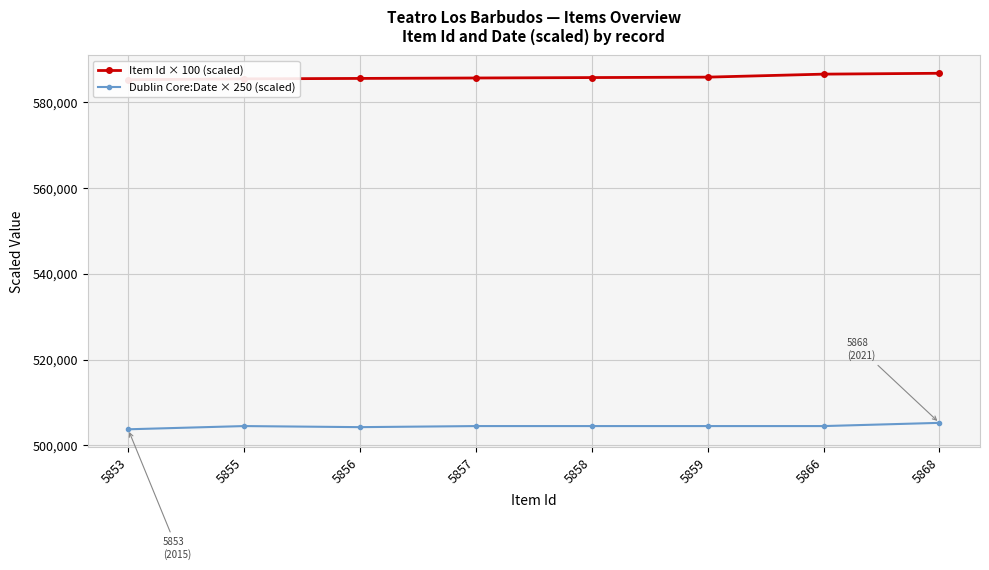

Which series changed the most between 5866 and 5868?

Dublin Core:Date × 250 (scaled)